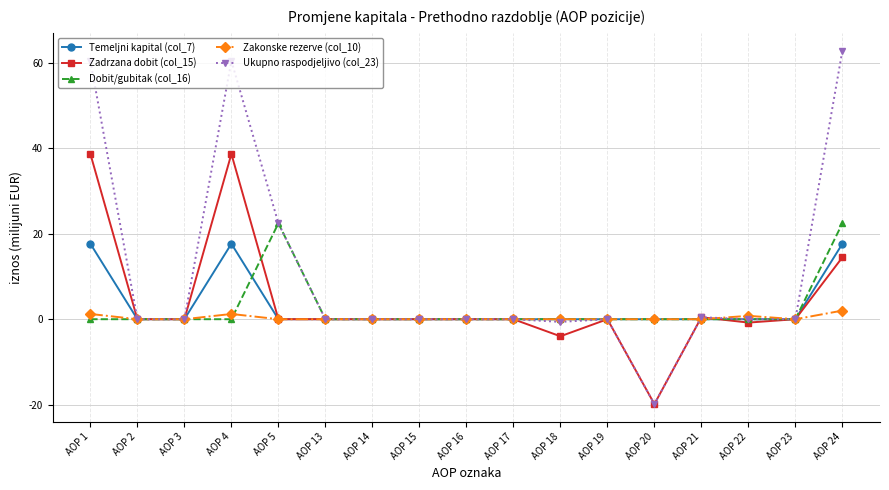

What is the average value of the Zadrzana dobit (col_15) series?

4.0